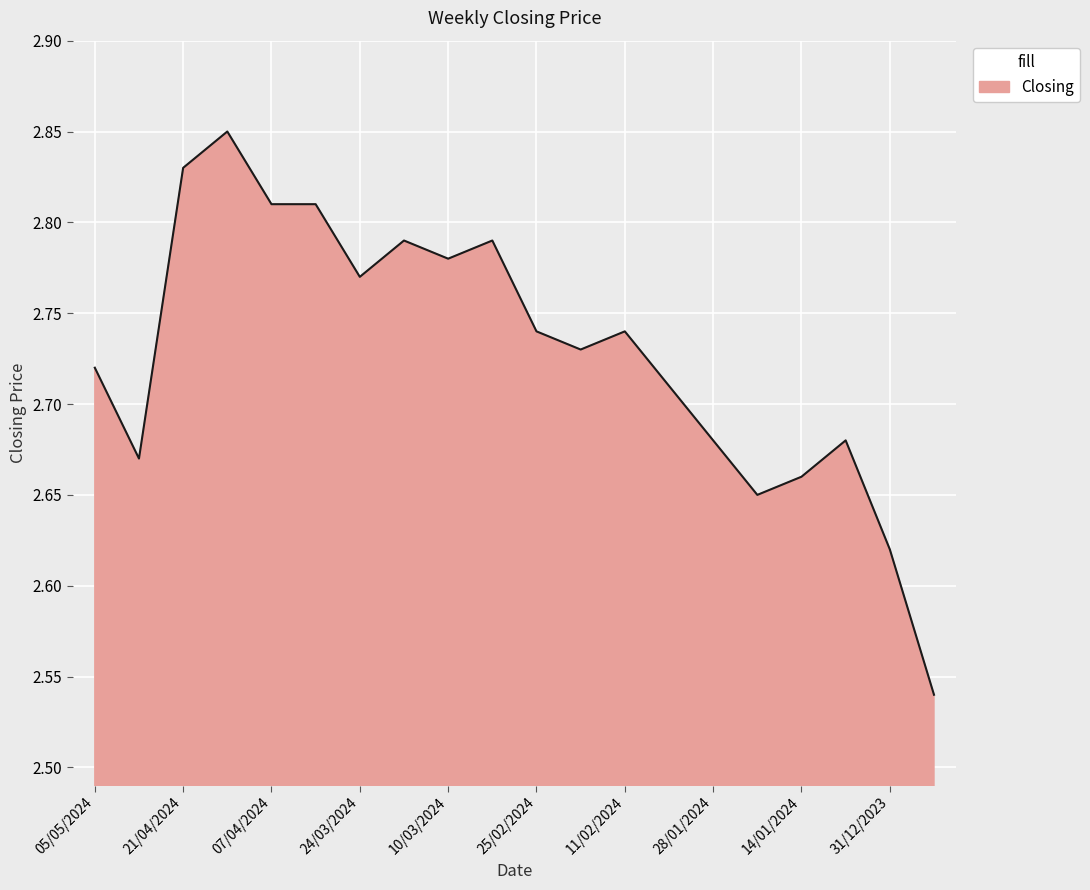

What is the difference between the maximum and minimum values?

0.3